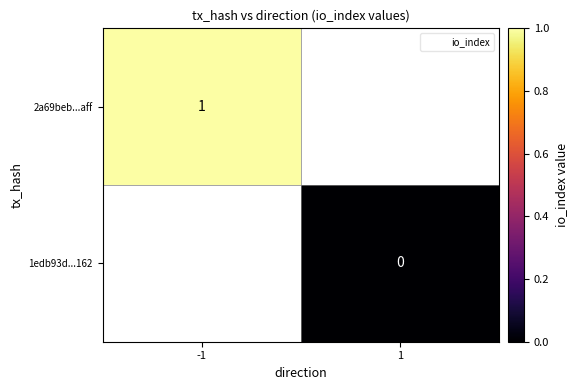

Is the value of 1edb93d...162 at -1 greater than the value of 2a69beb...aff at 1?

No